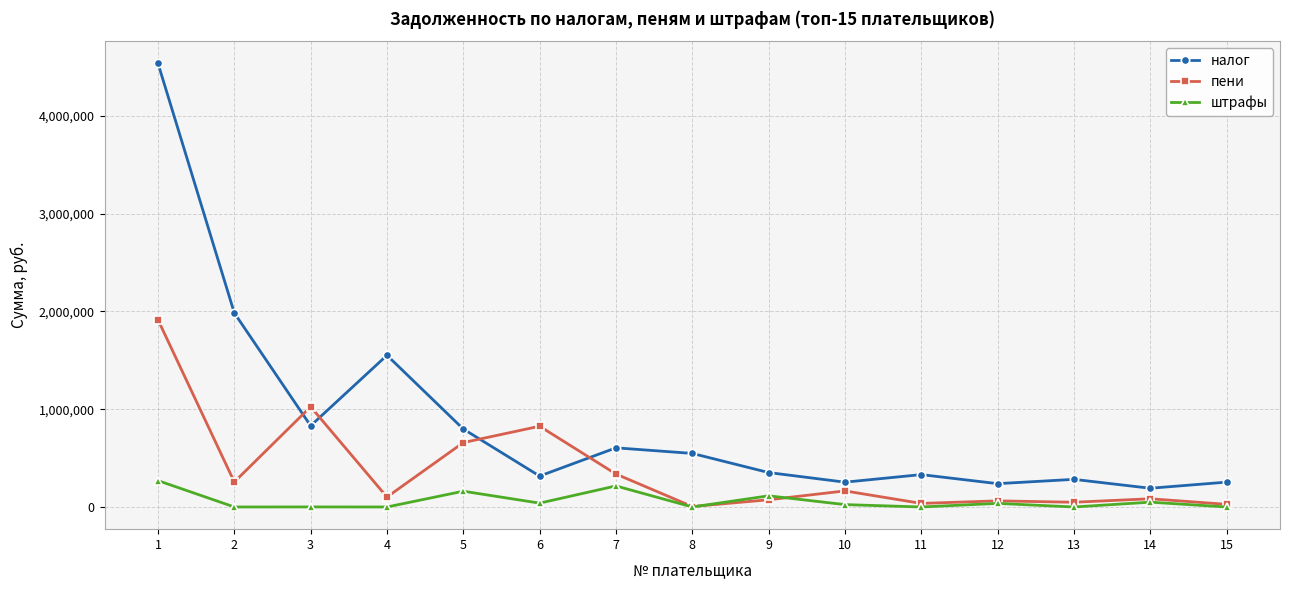

True or false: налог and штрафы cross at least once.

False